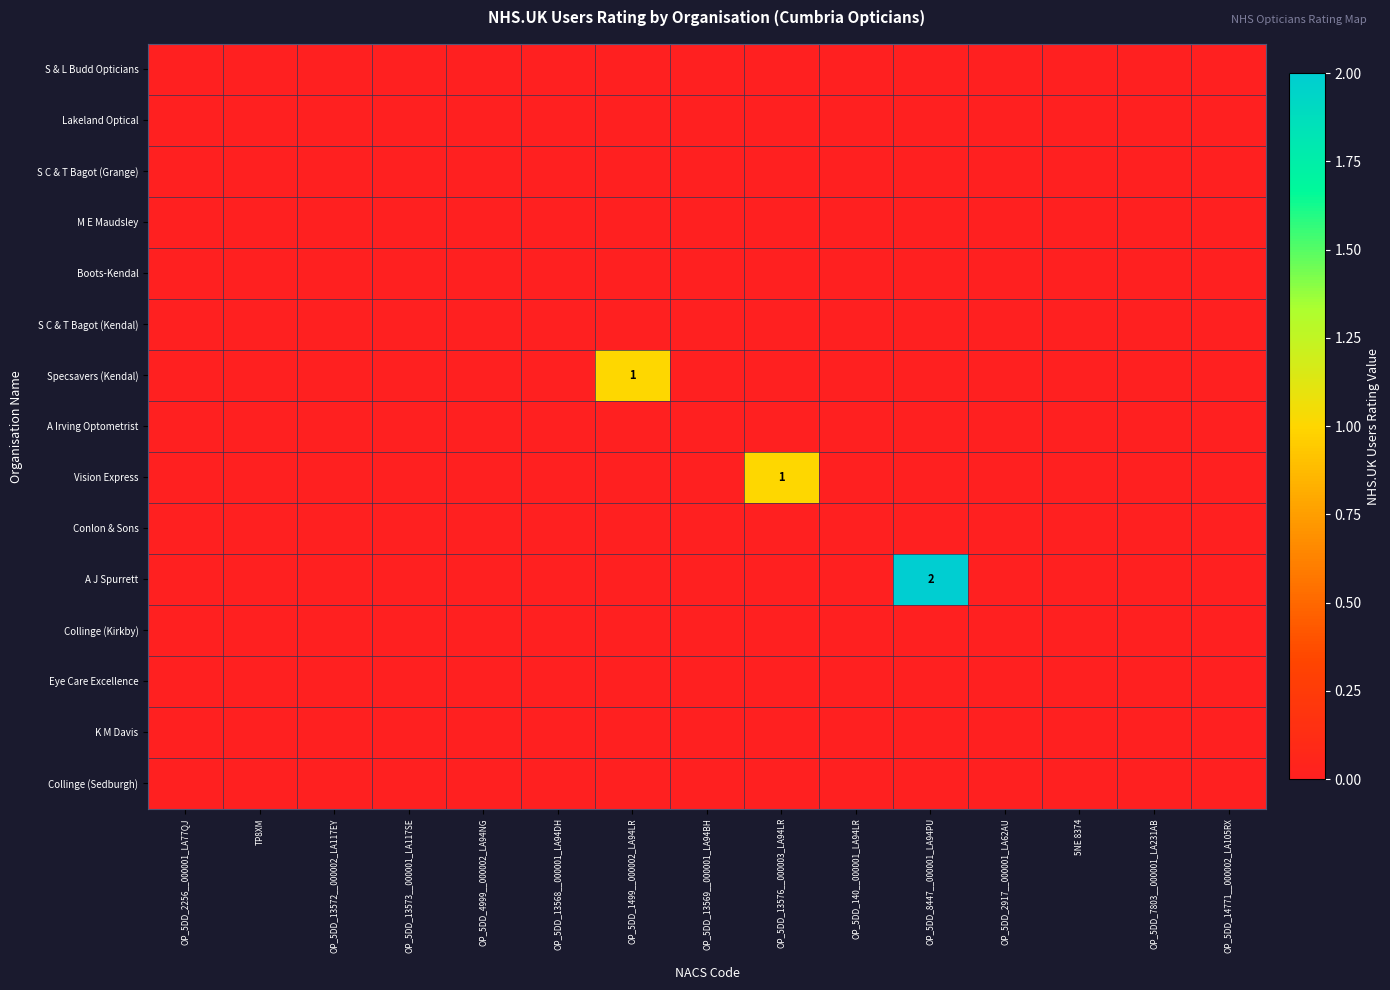

The Conlon & Sons series shows 0 at OP_5DD_13573__000001_LA117SE. True or false?

True